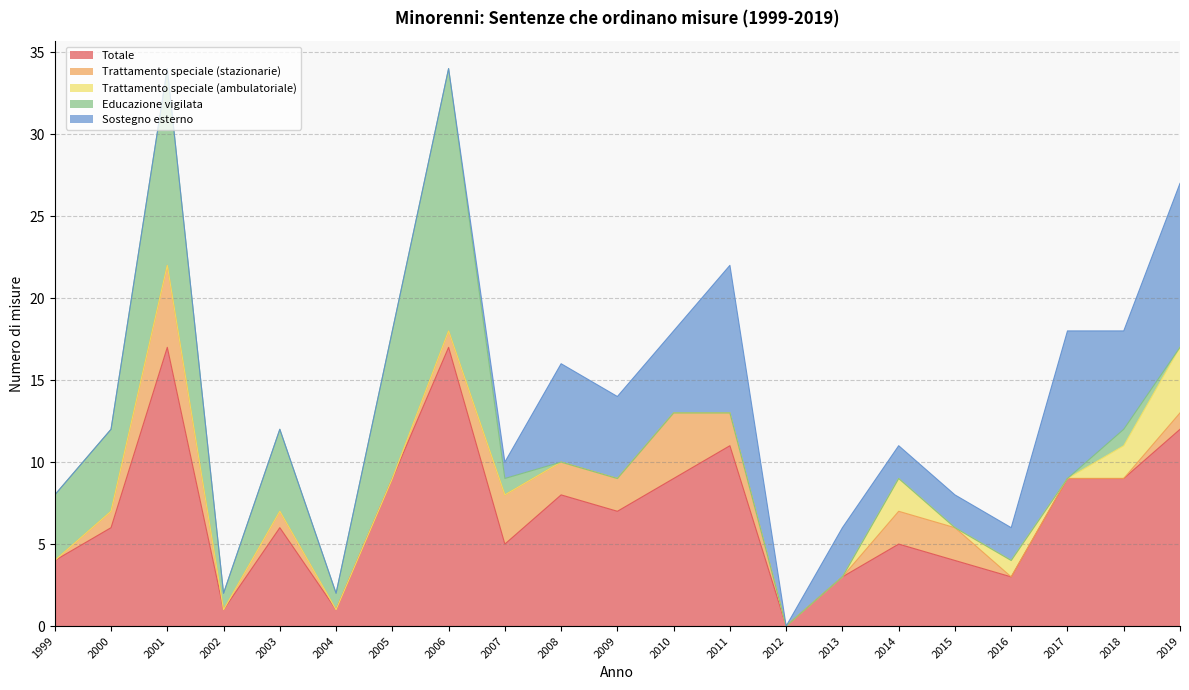

How many lines are shown in the chart?

5